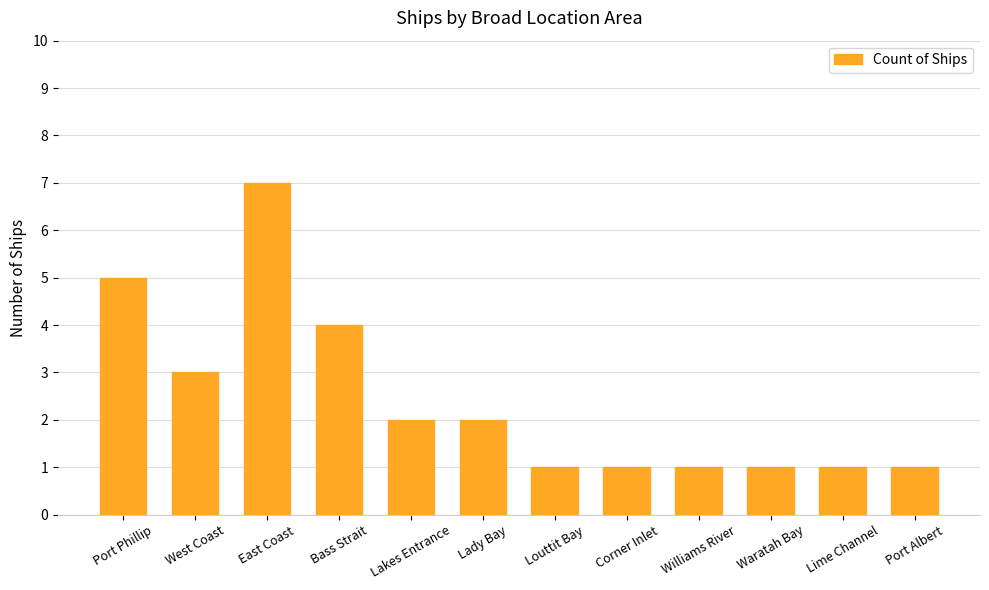

What is the greatest value displayed?

7